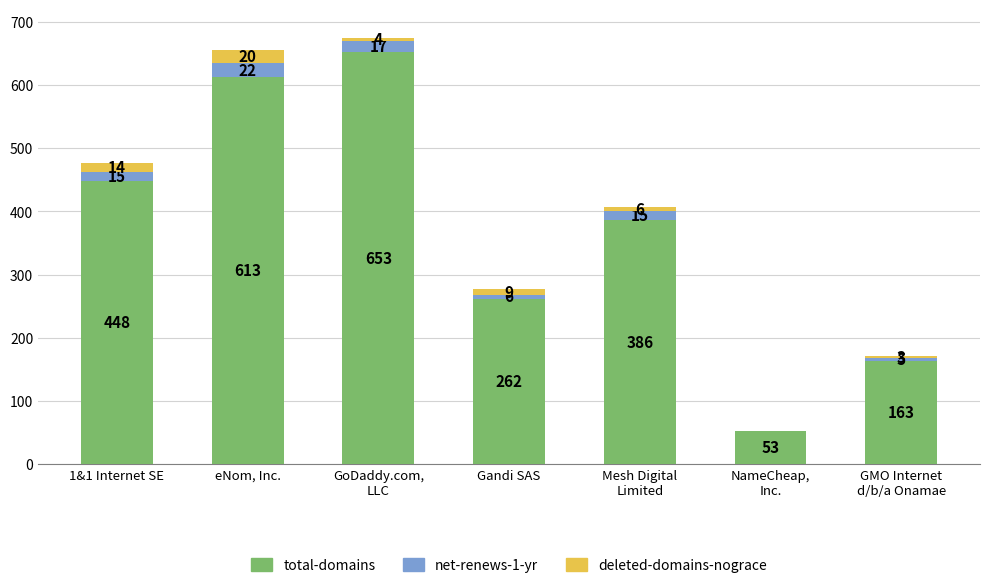

Where does the total-domains series first go above 386?

1&1 Internet SE